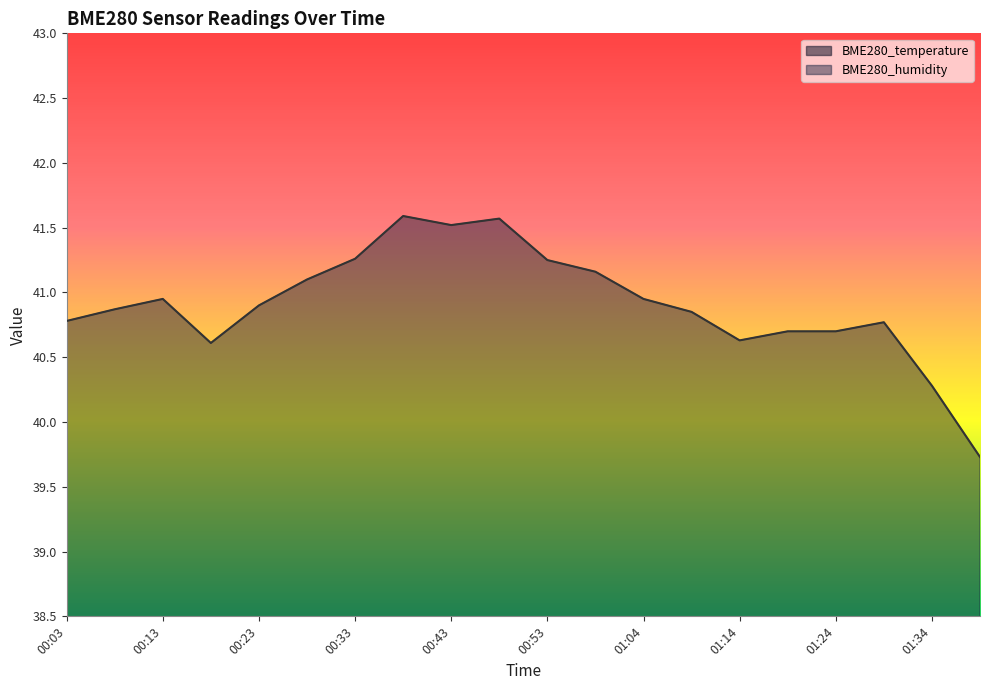

Is the value of BME280_temperature at 01:29 greater than the value of BME280_humidity at 00:13?

No